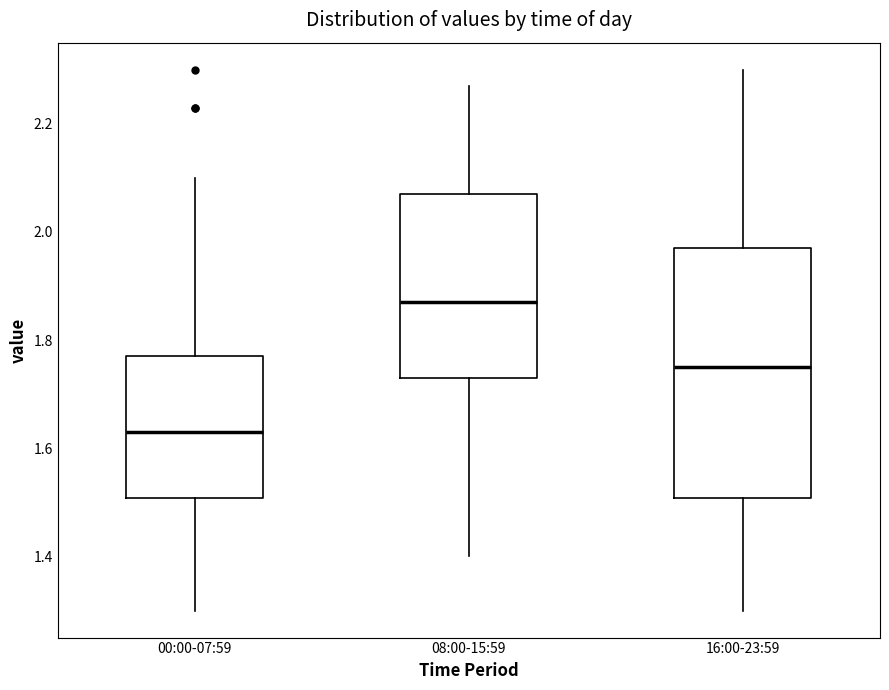

Which box is the tallest, from its lower edge to its upper edge?

16:00-23:59